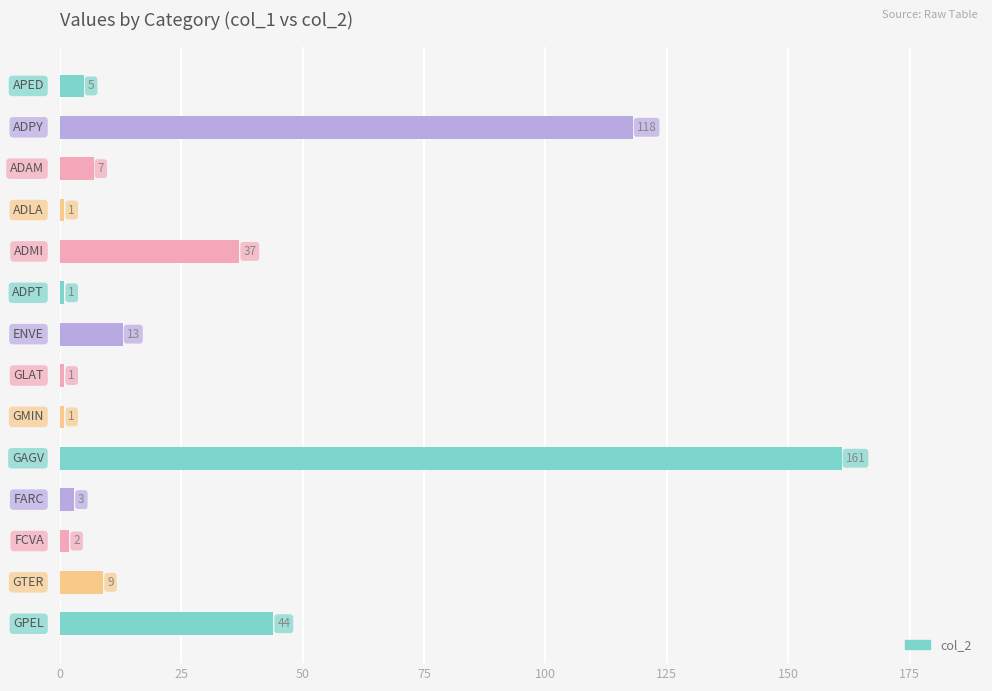

What is the maximum value shown in the chart?

161